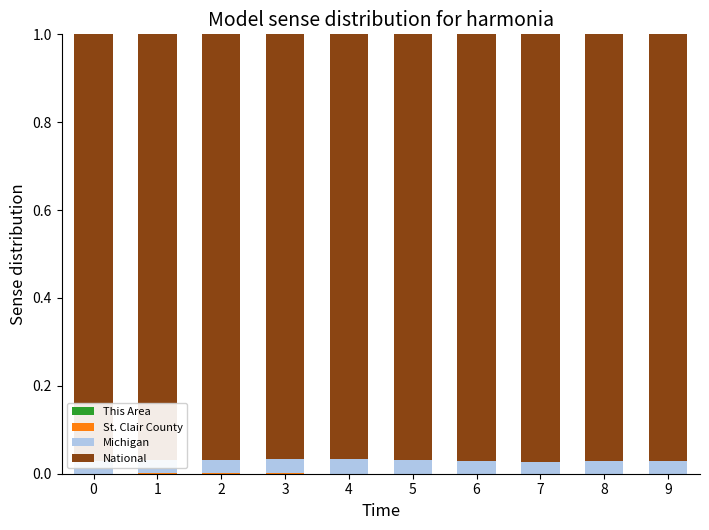

True or false: National has a value of 0.5 at 0.

False